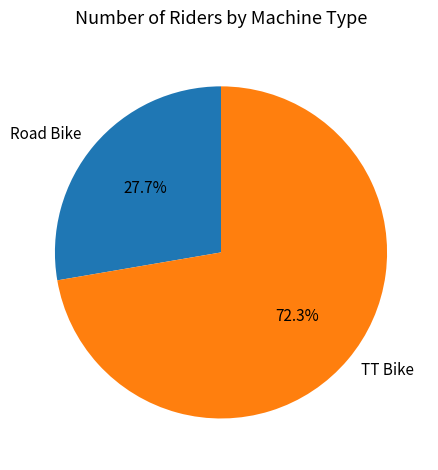

Is it true that TT Bike is 63% of the pie?

False